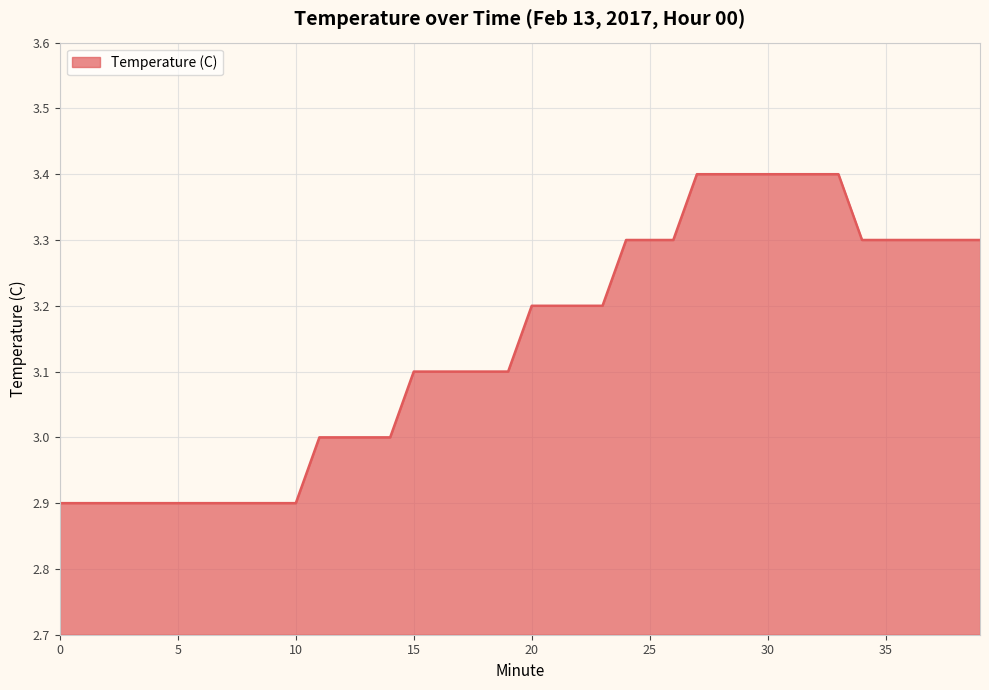

What is the minimum value shown in the chart?

2.9